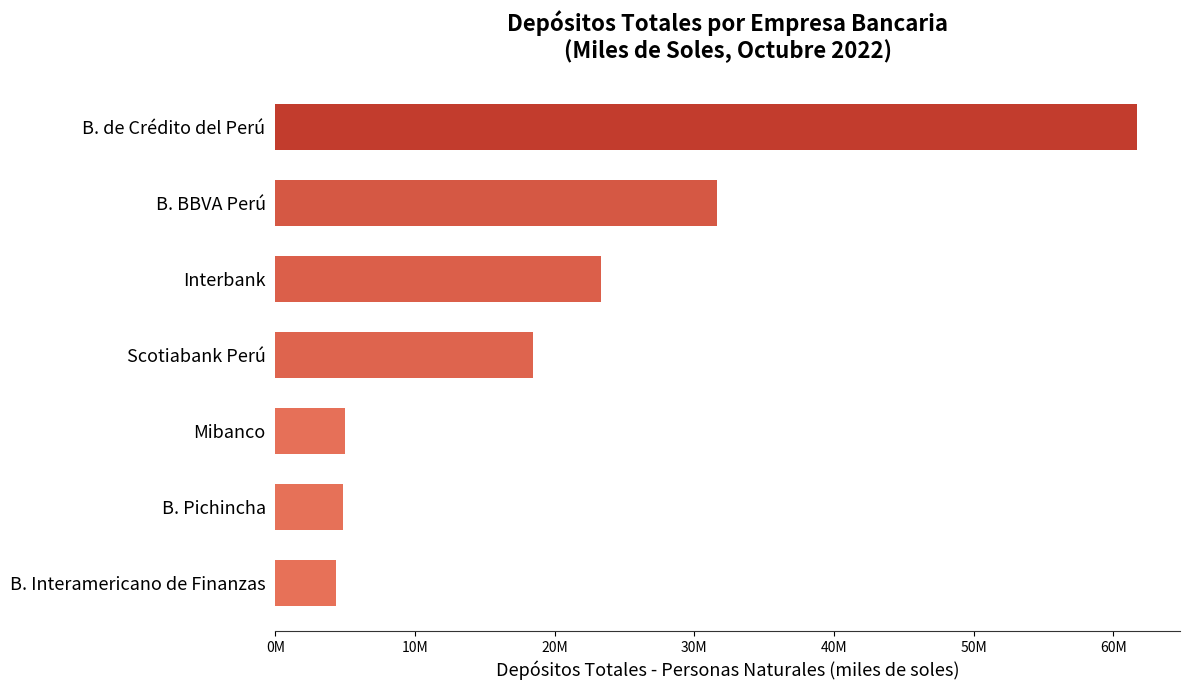

At which category does the chart reach its minimum across all series?

B. Interamericano de Finanzas